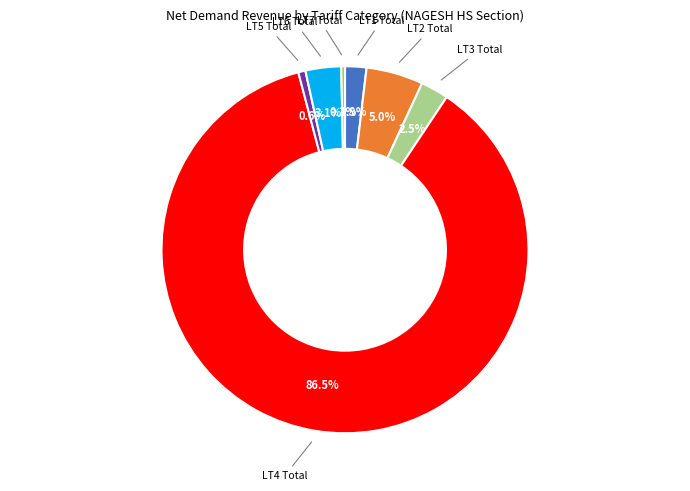

How much of the chart is everything except LT2 Total?

95.0%